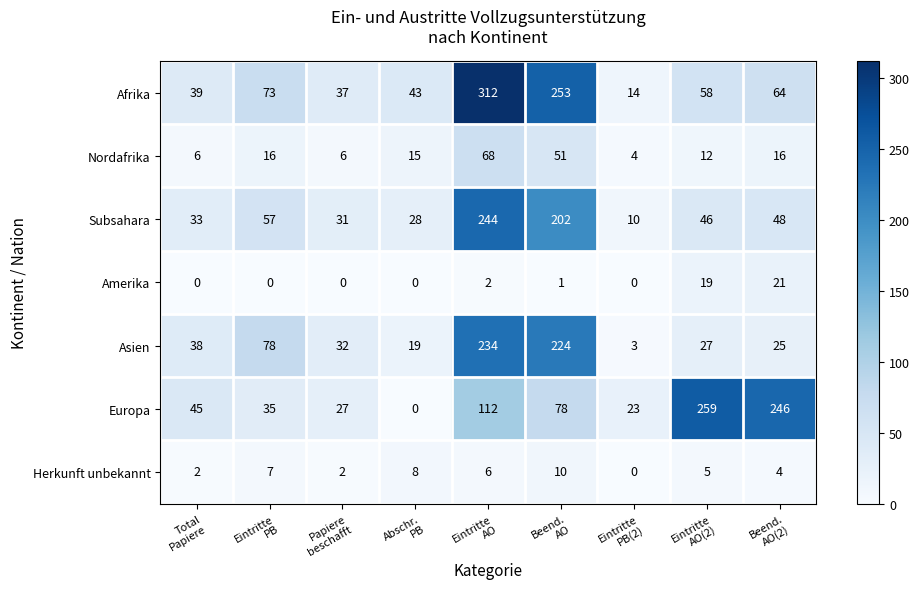

What is the total value across all series at Total
Papiere?

163